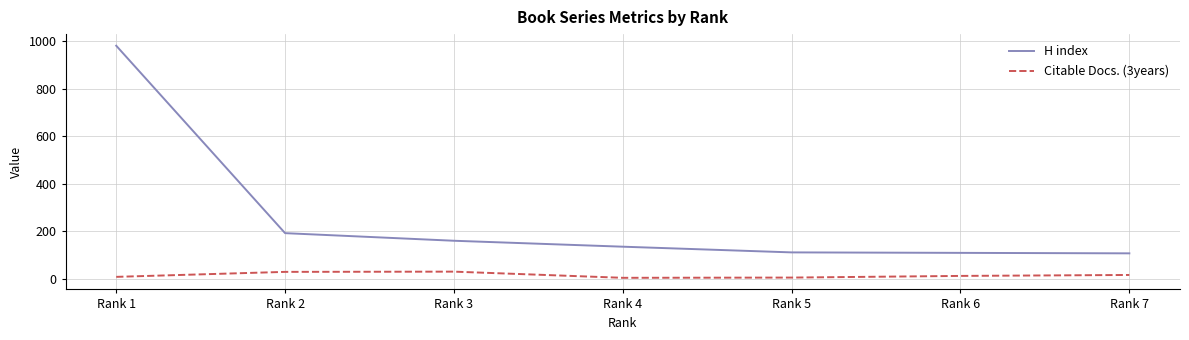

Where does the H index series first go above 135?

Rank 1